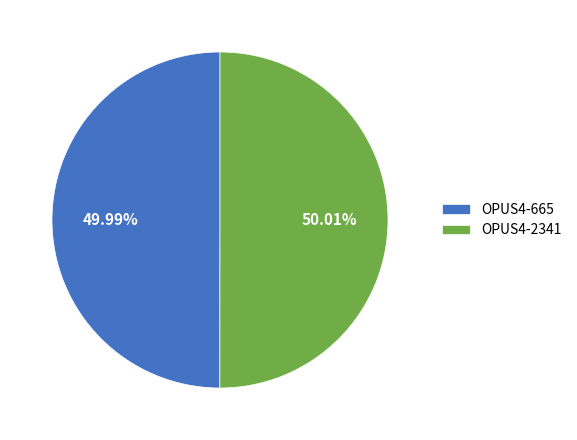

To the nearest percent, what is the combined percentage of OPUS4-2341 and OPUS4-665?

100%